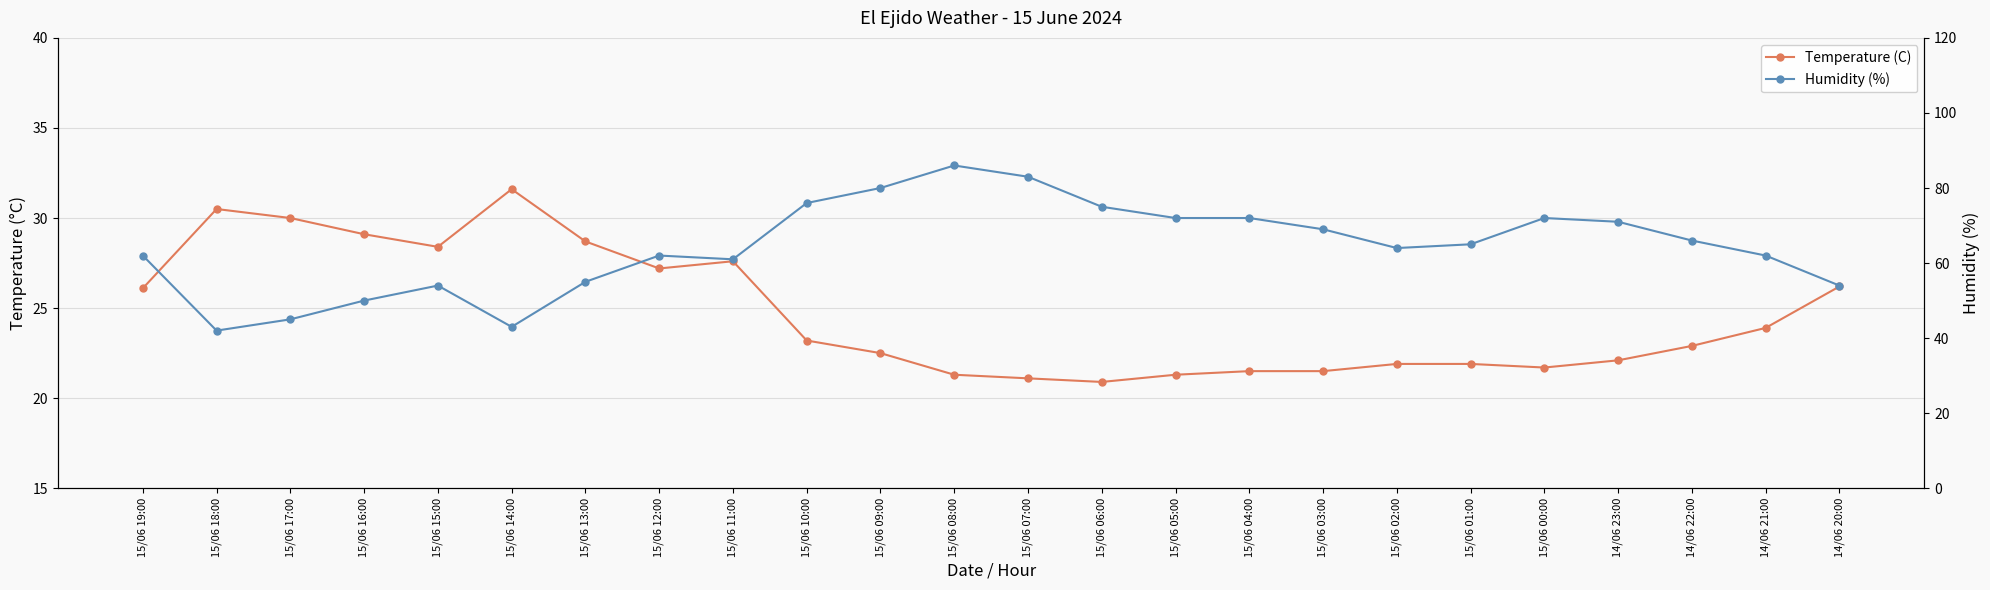

At how many categories does at least one series exceed 28?

24